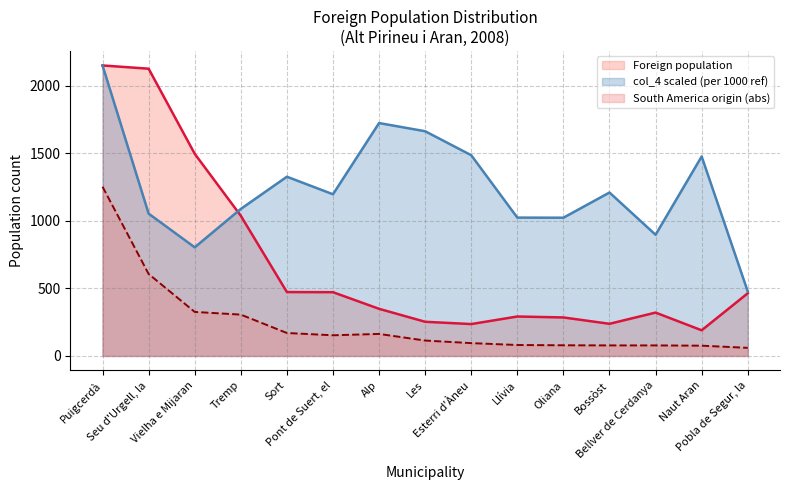

At which category is the sum across all series the highest?

Puigcerdà